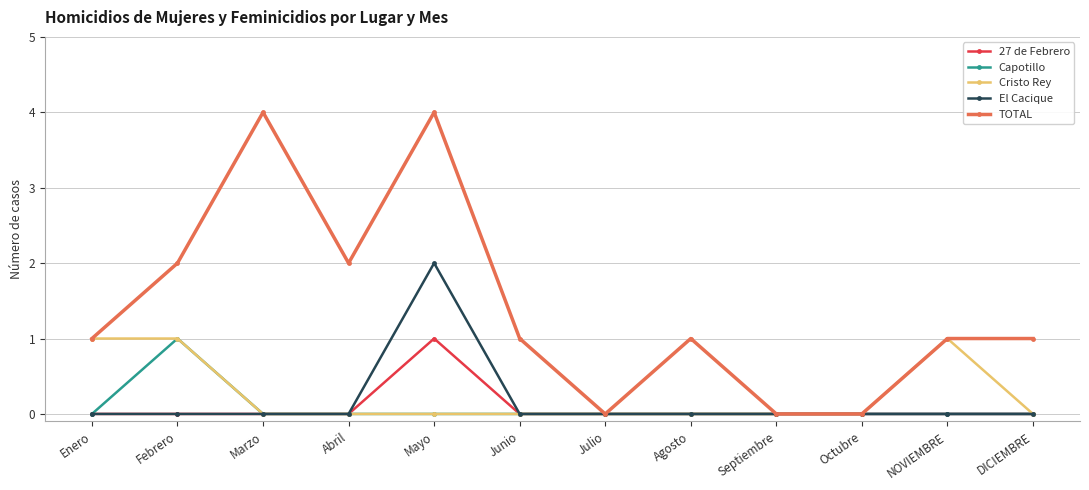

What is the greatest value displayed?

4